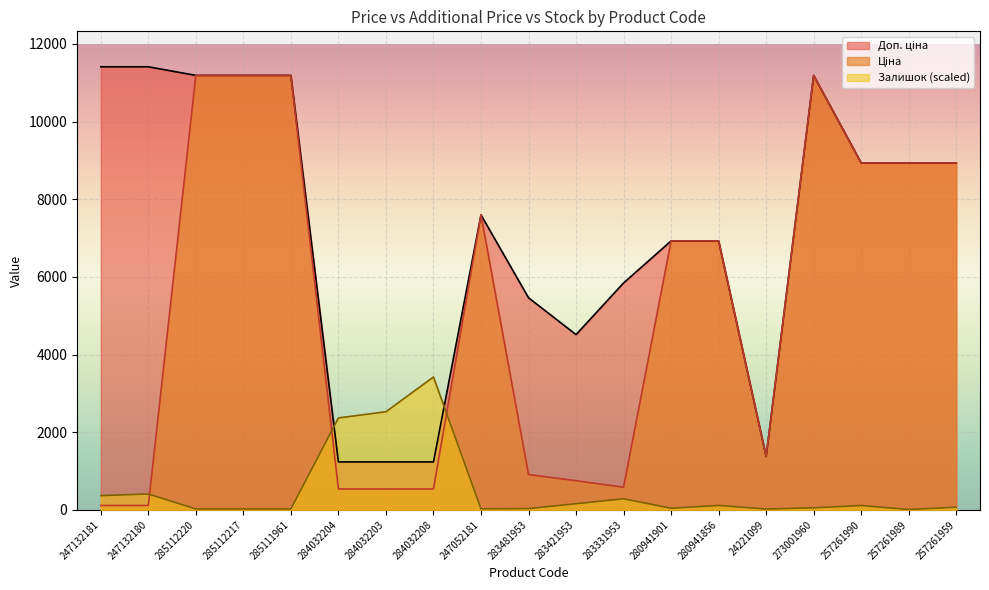

After their last crossing, which series has the higher values: Залишок or Ціна?

Ціна